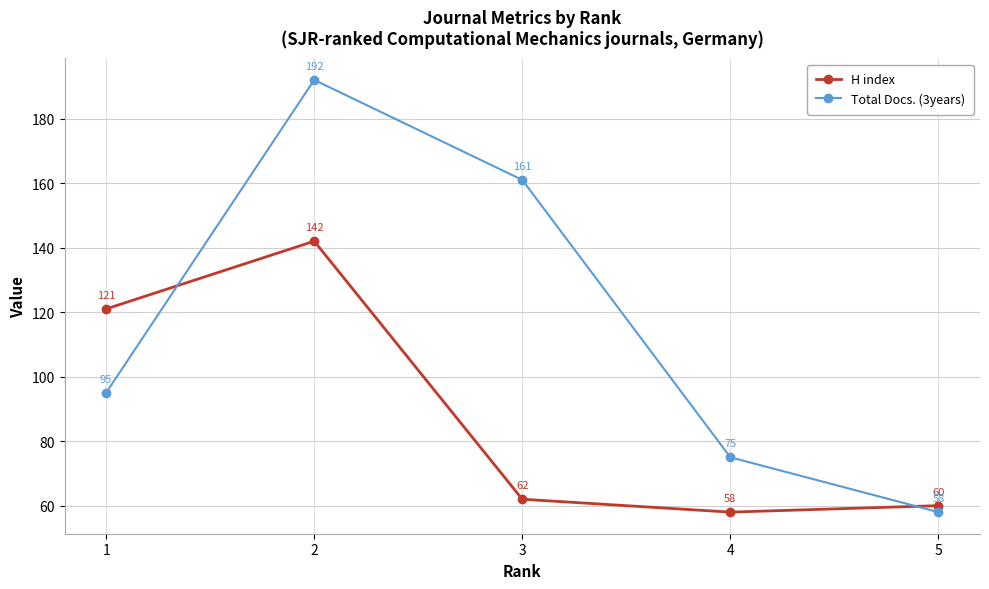

What is the sum of the Total Docs. (3years) values at 2 and 5?

250